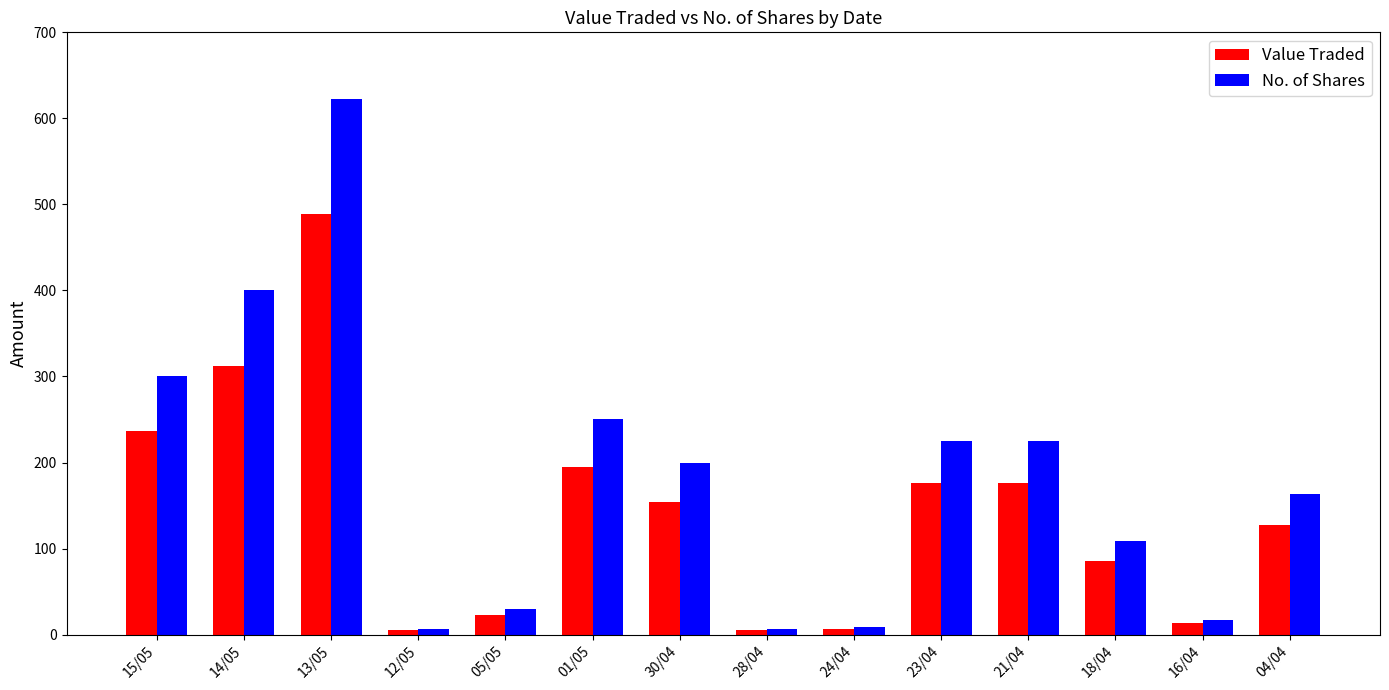

Which series has the largest range (max minus min)?

No. of Shares